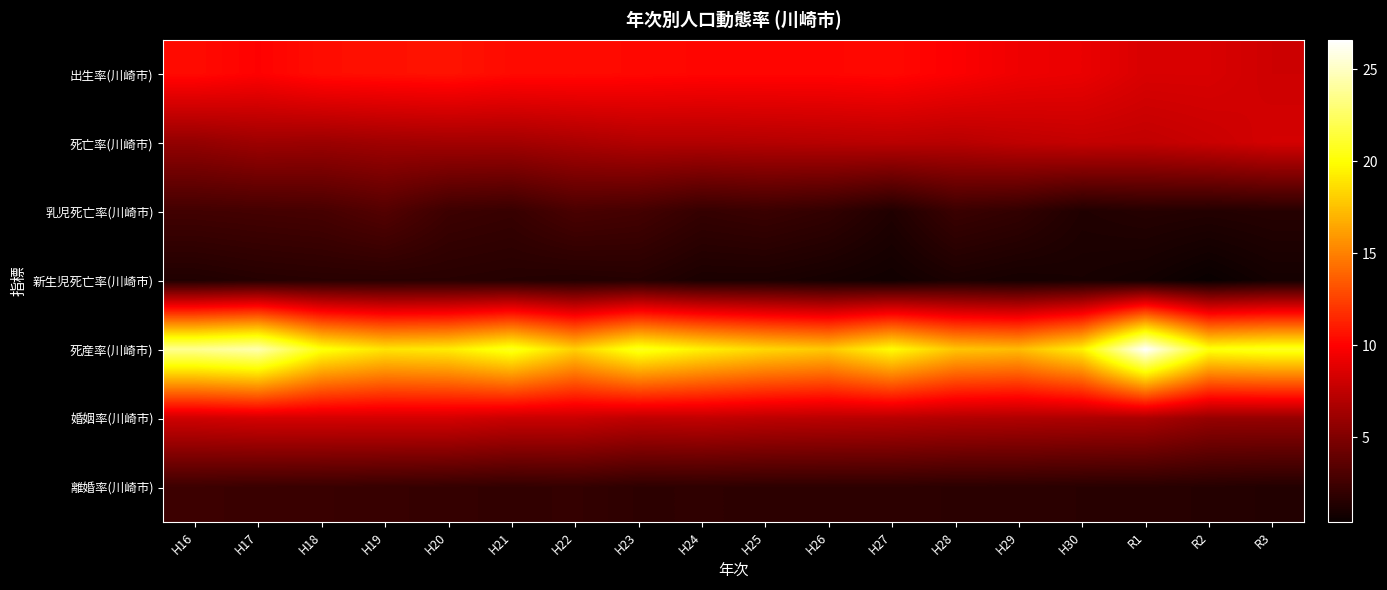

Which has a higher value, H16 or H22?

H16